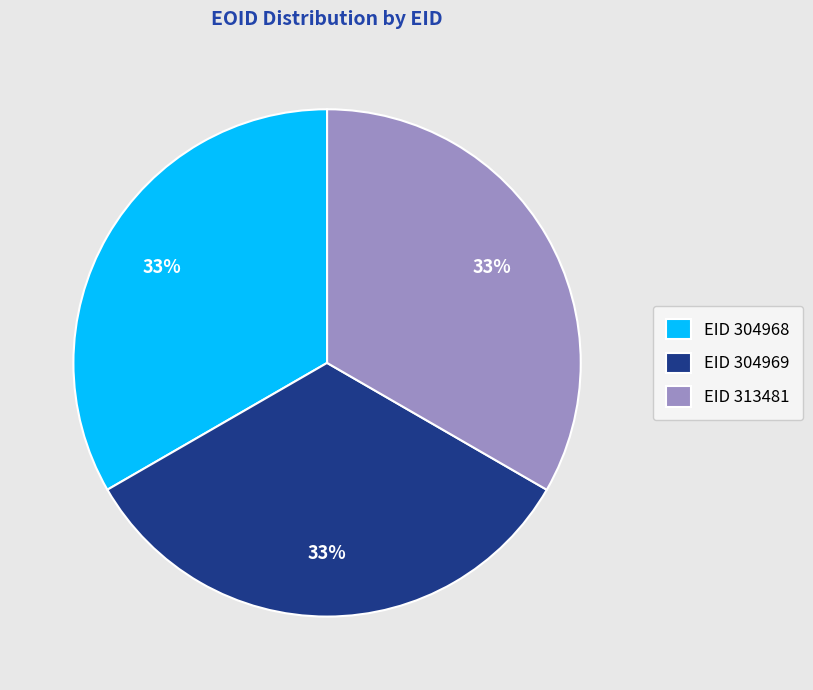

The EID 304968 slice represents 33% of the pie. True or false?

True